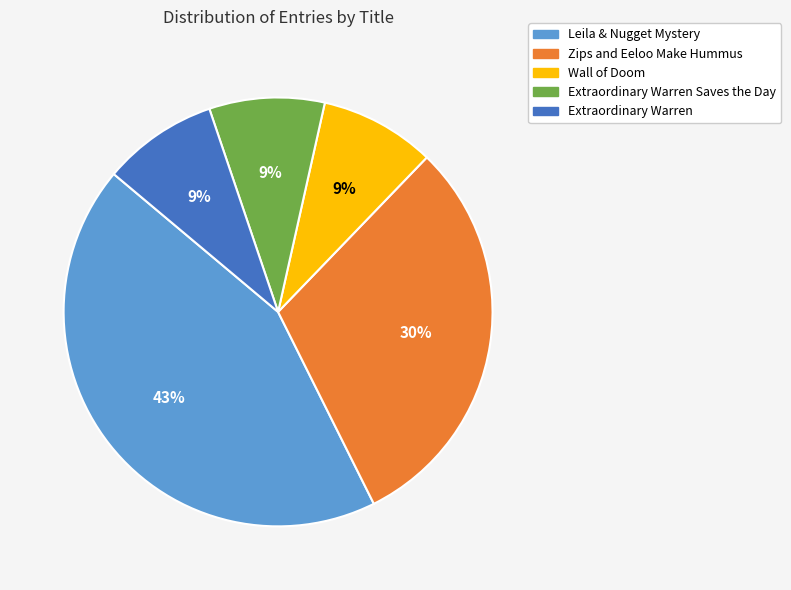

Is Wall of Doom the majority of the pie?

No